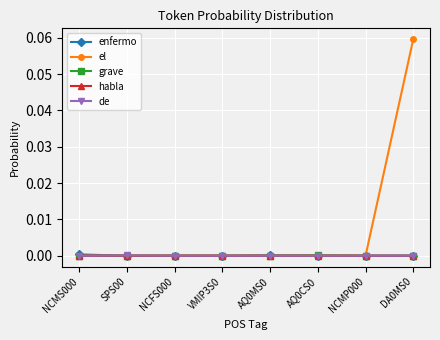

Does the chart have visible grid lines?

Yes